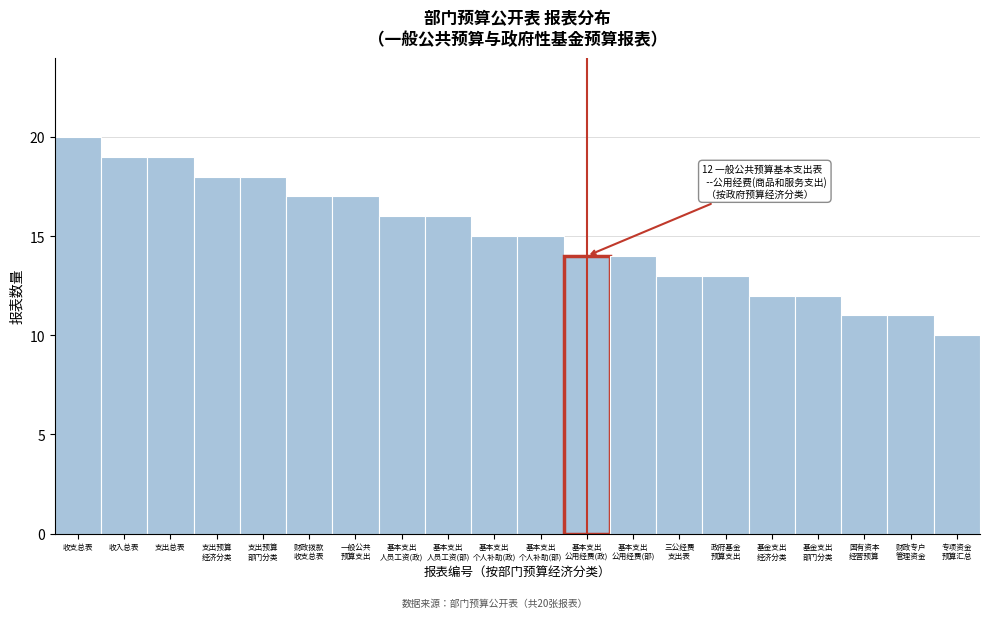

Reading left to right, extract all data points from this chart.

20	19	19	18	18	17	17	16	16	15	15	14	14	13	13	12	12	11	11	10